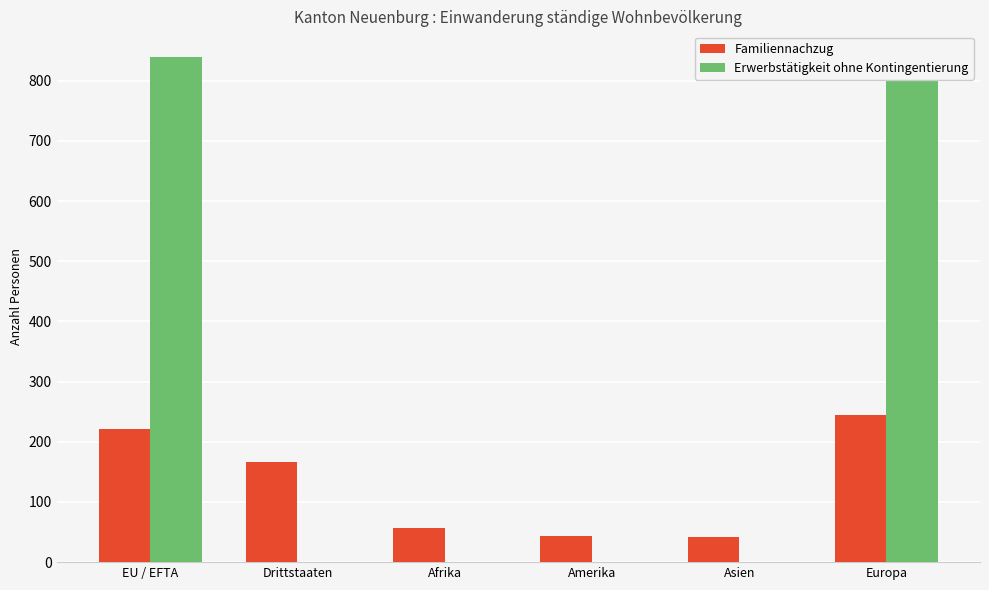

Count the number of data series in this chart.

2